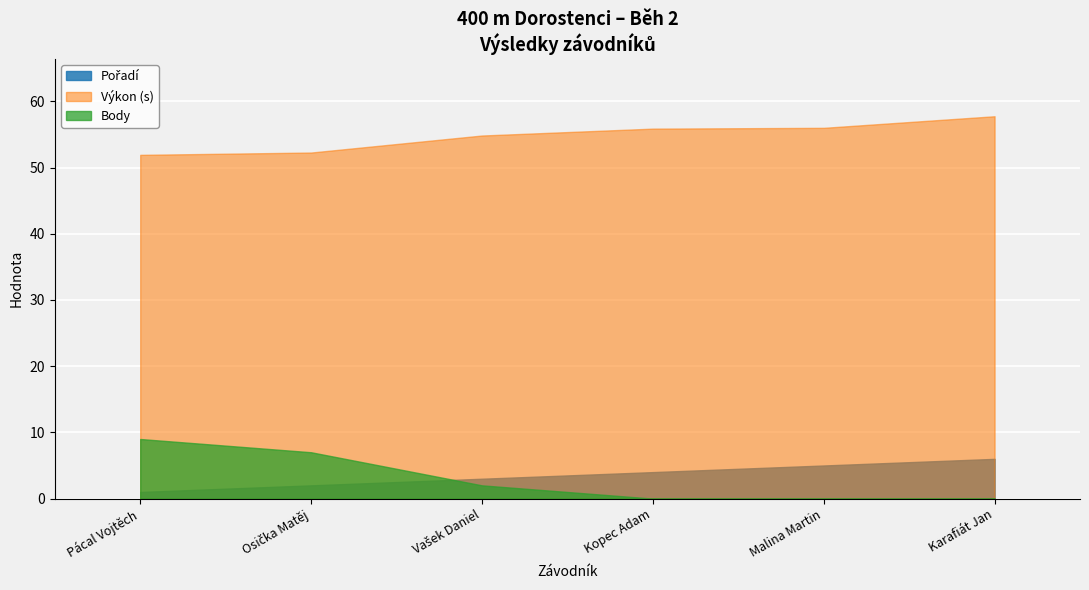

What is the label of the 1st point from the left?

Pácal Vojtěch